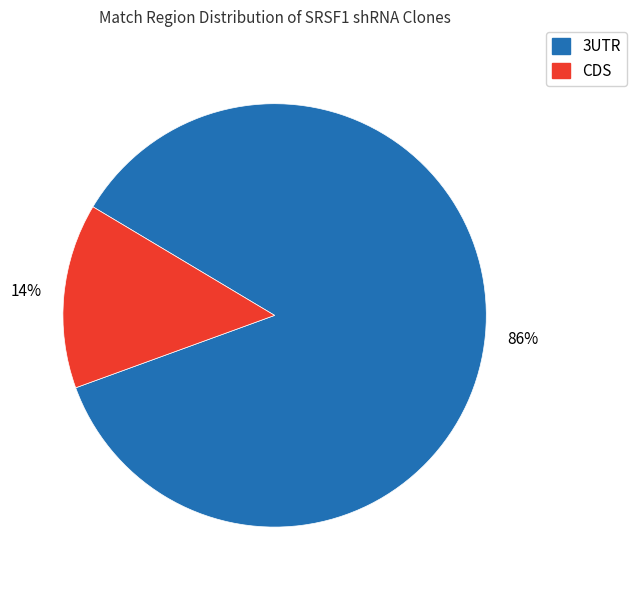

Is there a majority slice in this chart?

Yes